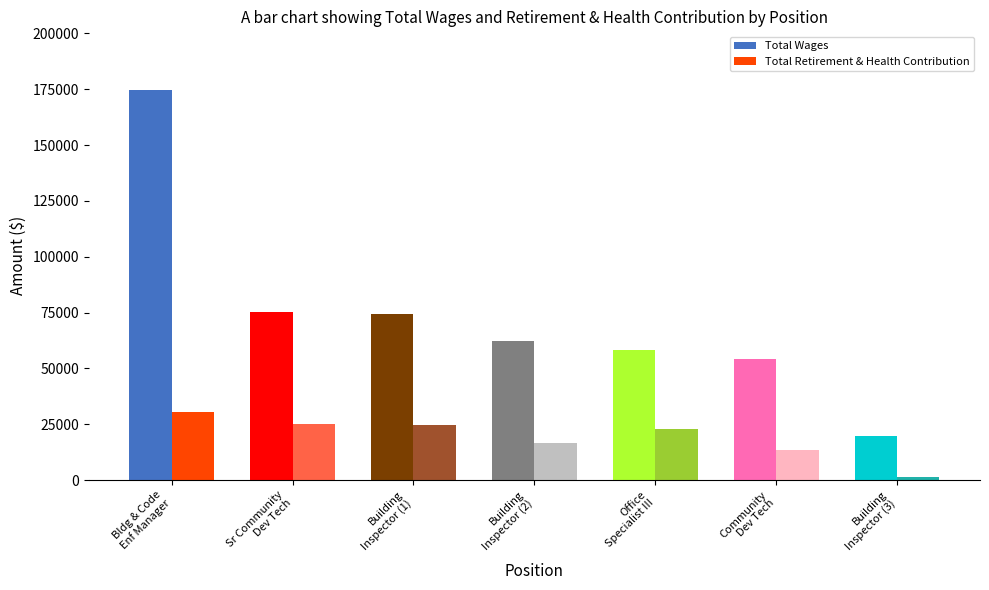

How many data points in Total Retirement & Health Contribution are less than 22930?

3